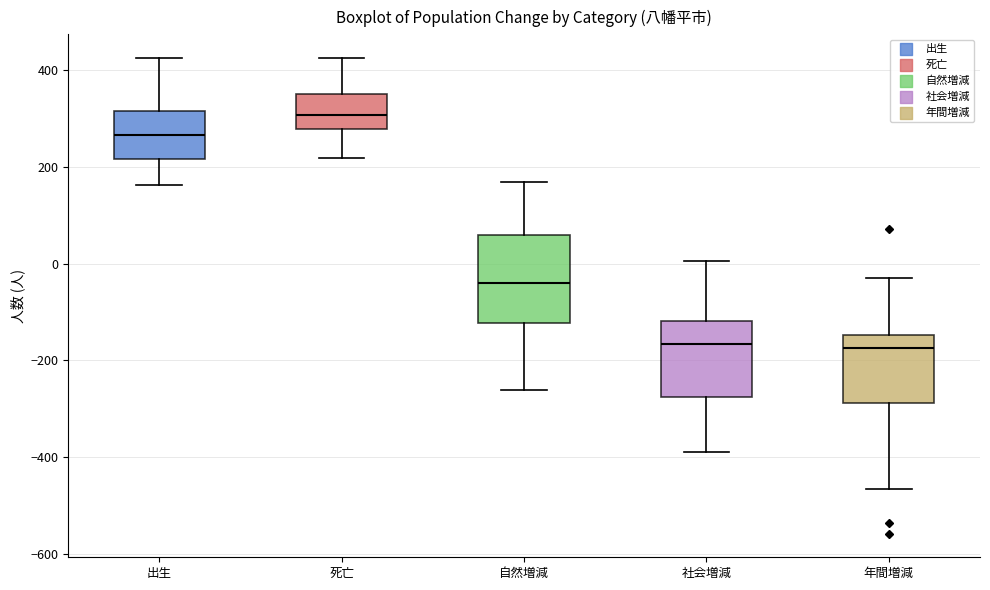

Comparing the boxes themselves (not the whiskers), which one is the tallest?

自然増減